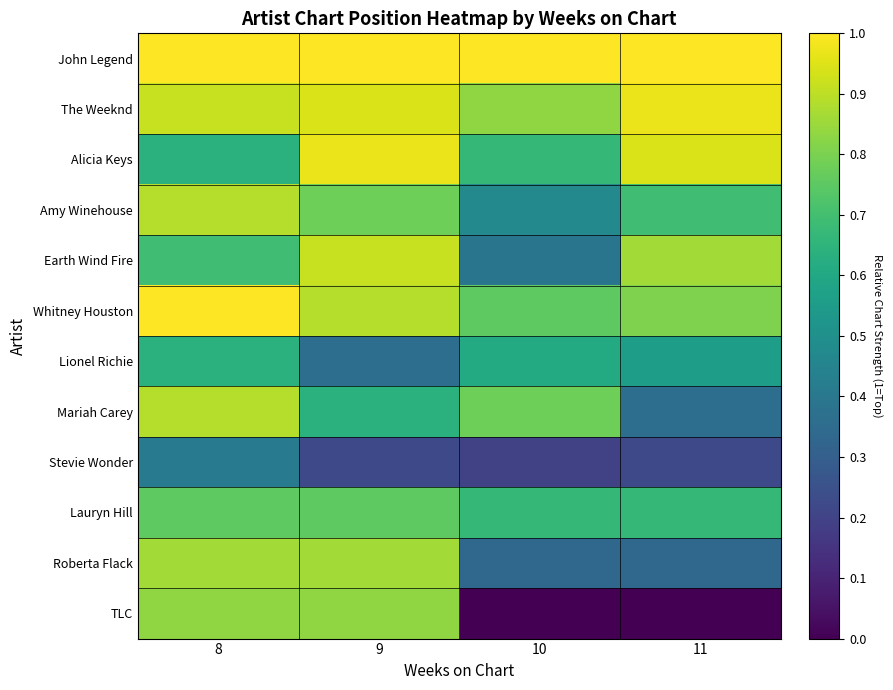

Which category has the highest value across all series?

8